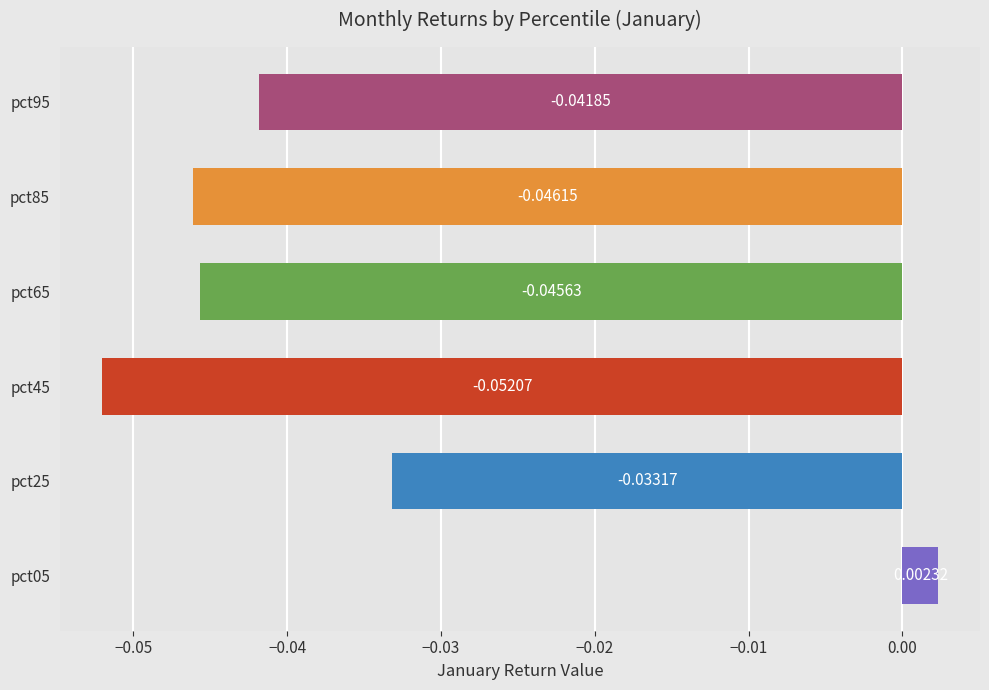

Which has a higher value, pct25 or pct85?

pct25